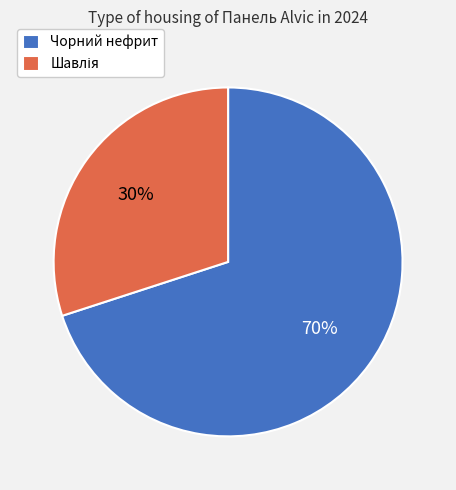

Does any single category account for the majority?

Yes